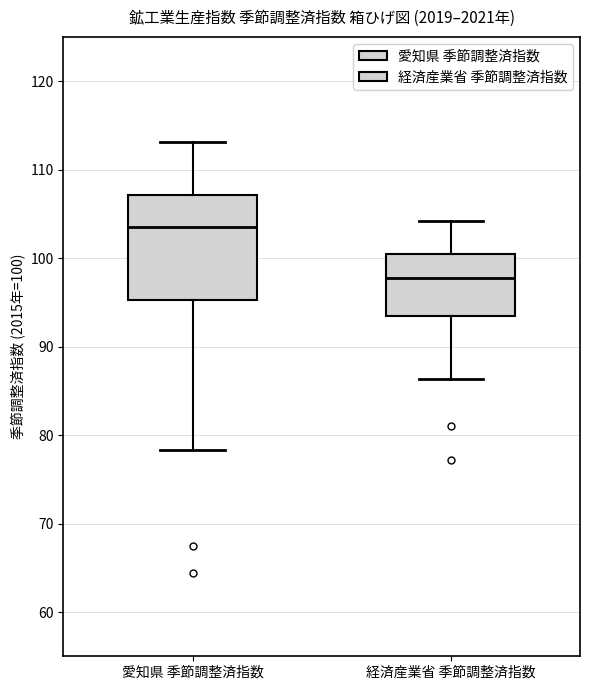

Which box's median line is the lowest?

経済産業省 季節調整済指数